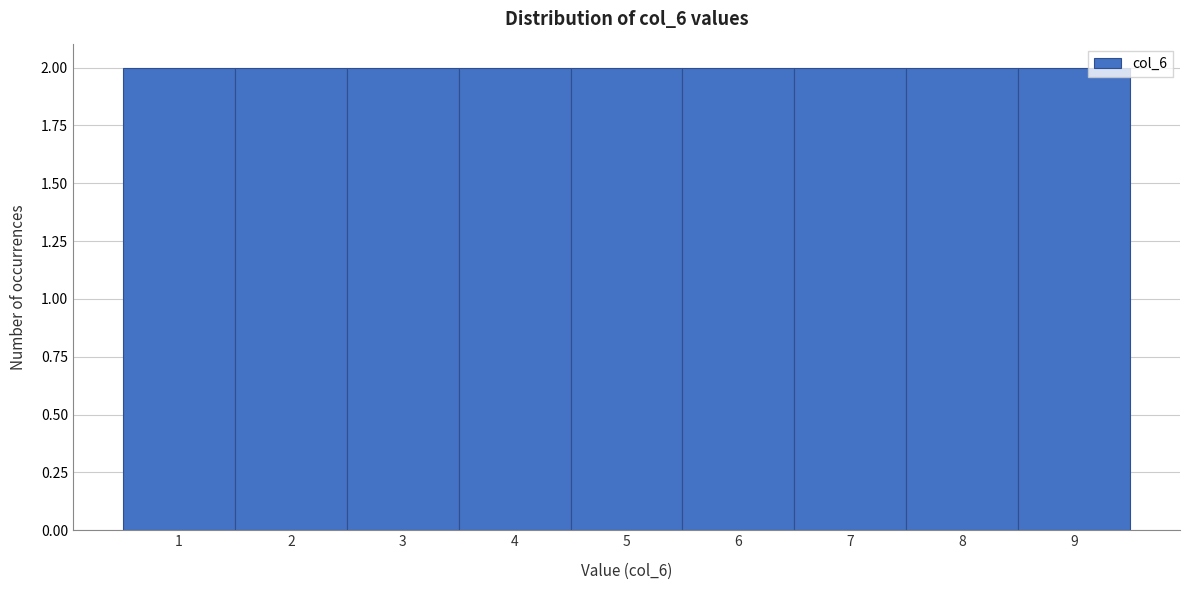

How tall is the bar that spans 1.5 to 2.5 on the x-axis? The values are not printed on the chart, so give them approximately, as read against the axis.

2